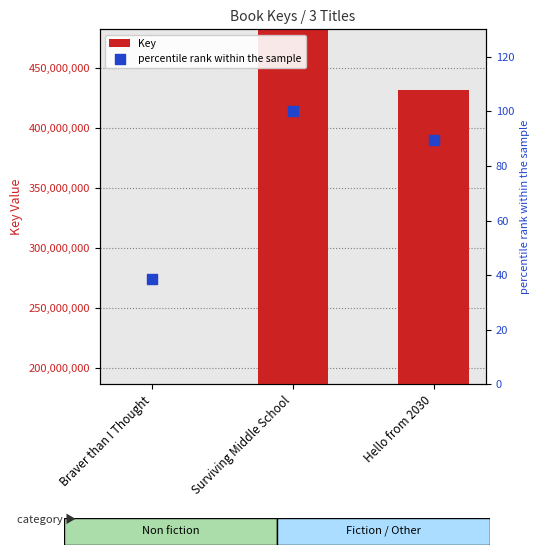

At how many categories does at least one series exceed 356735367?

2